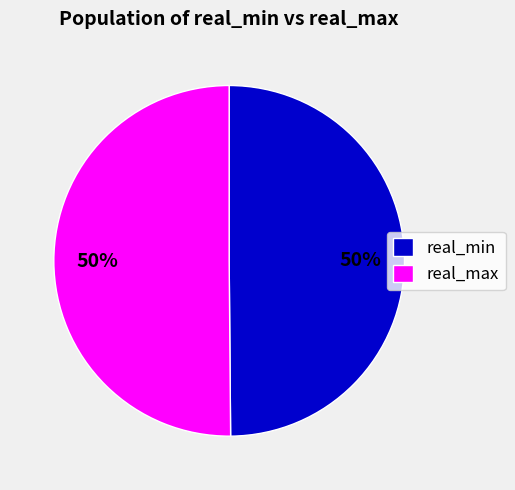

To the nearest percent, what is the average slice percentage?

50%